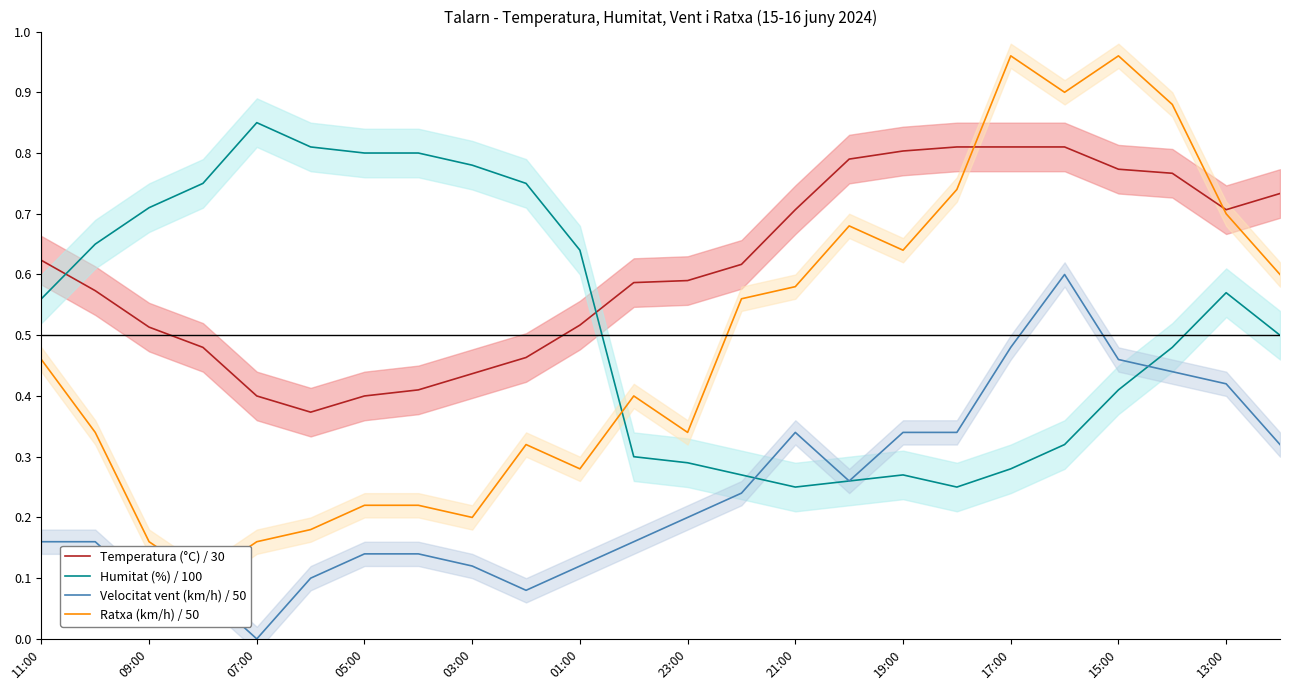

Does the chart display data point markers on the line(s)?

No